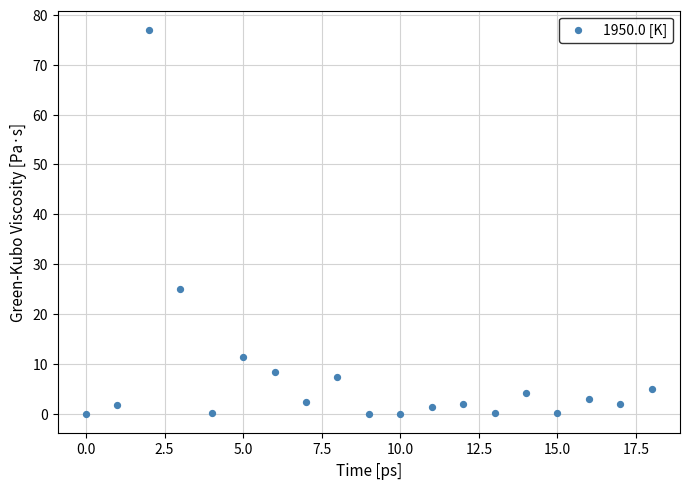

What is the range of Y values (max minus min)?

77.0